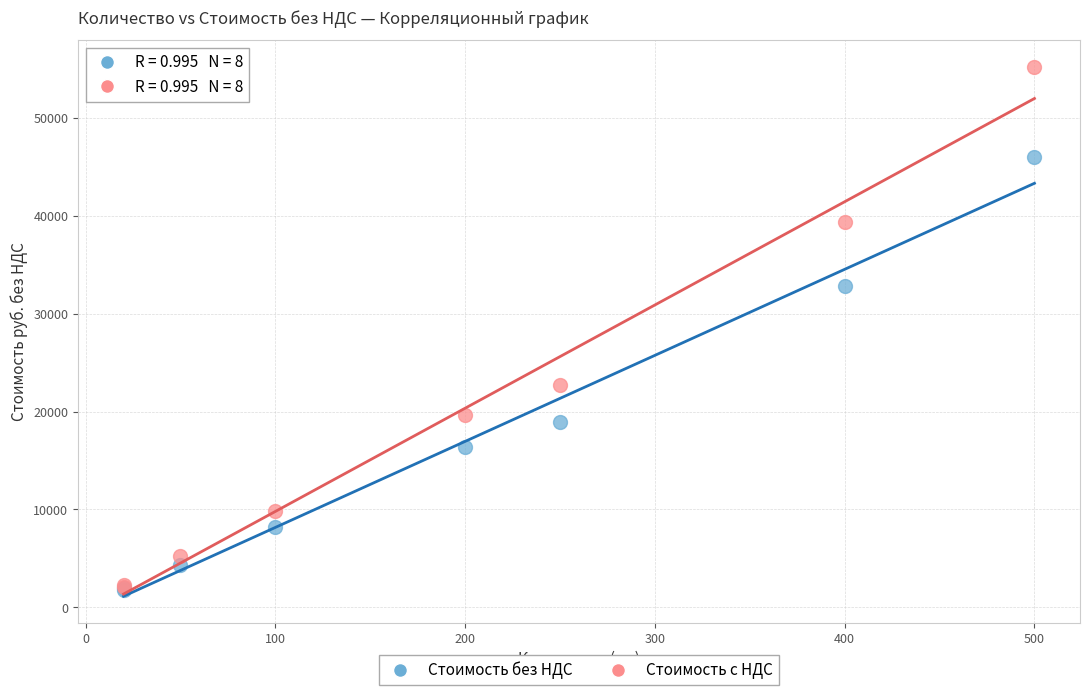

Across all series, what Y value is closest to 28491?

32792.0